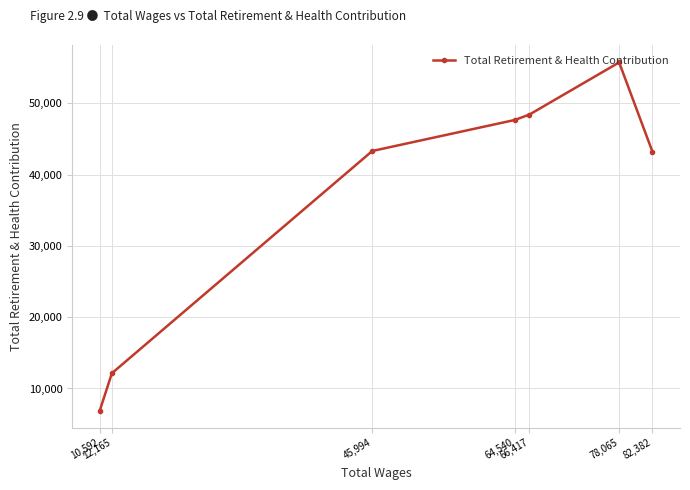

What is the average value?

36765